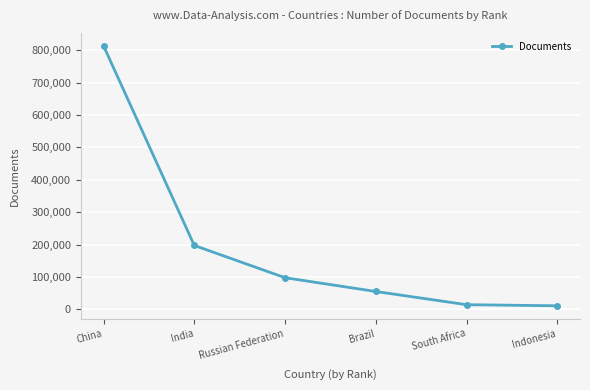

How many lines are shown in the chart?

1